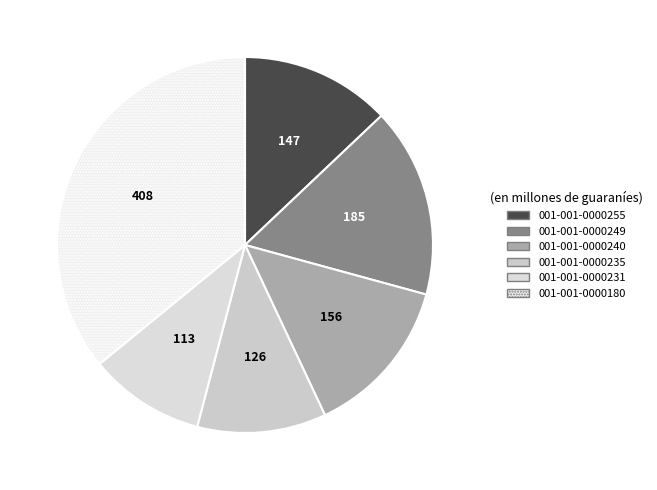

Which slice is the smallest?

001-001-0000231